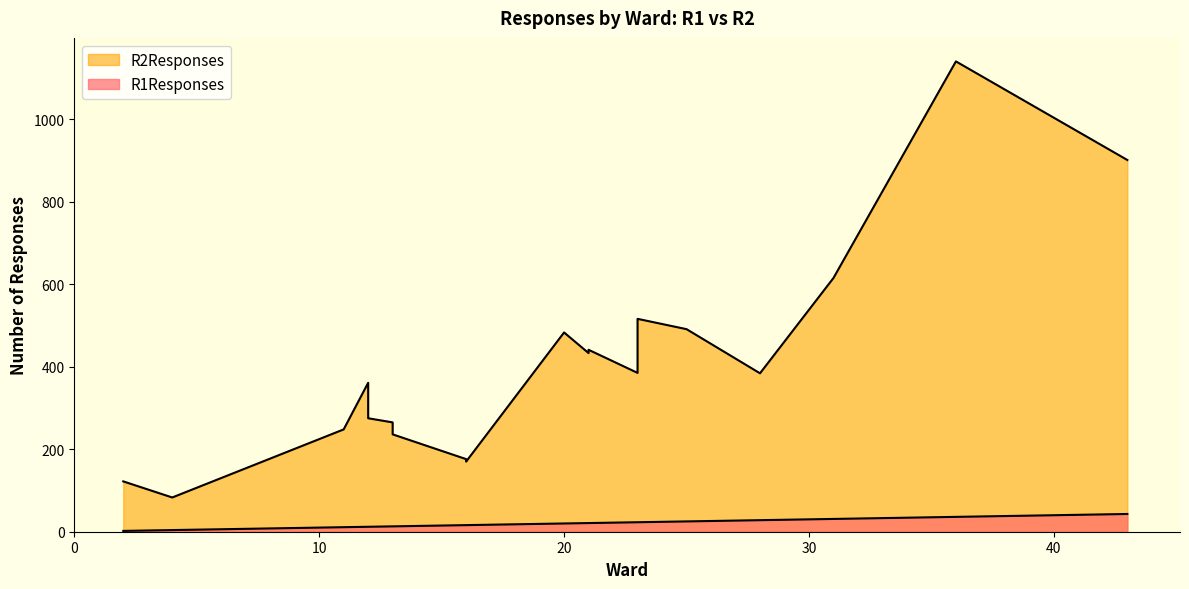

Rank the series by their average value, from highest to lowest.

R2Responses, R1Responses